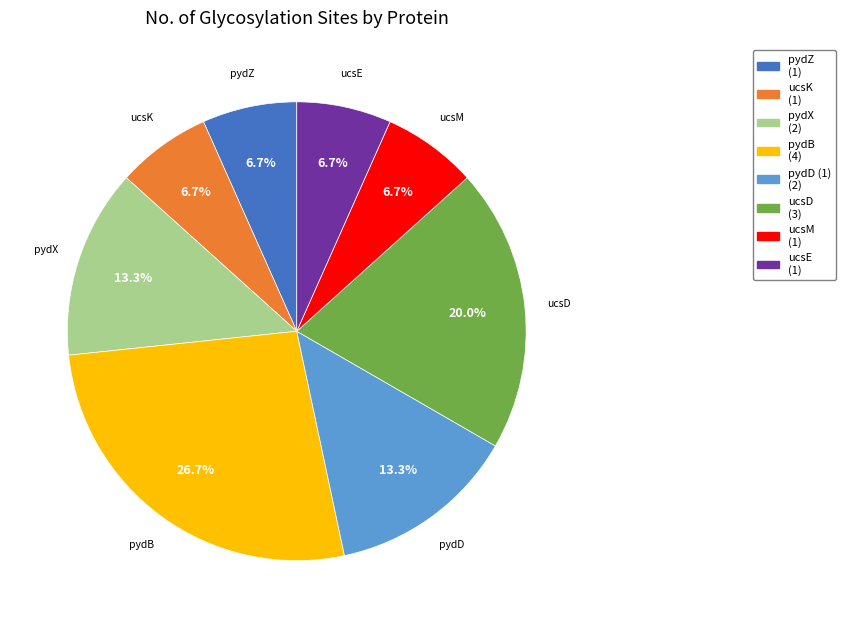

Is there a majority slice in this chart?

No